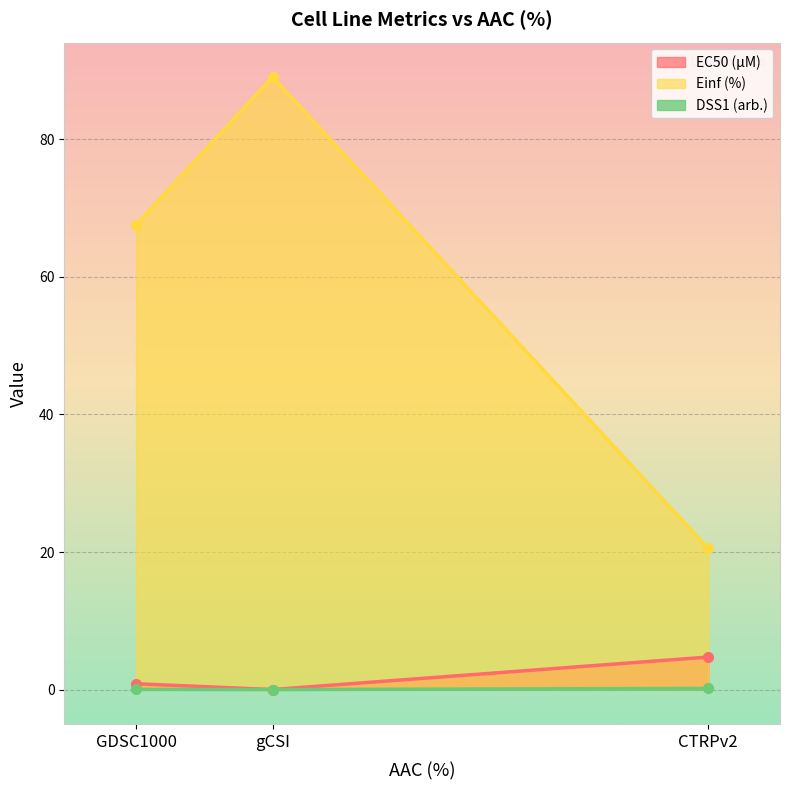

Which category has the lowest value in the DSS1 (arb.) series?

gCSI